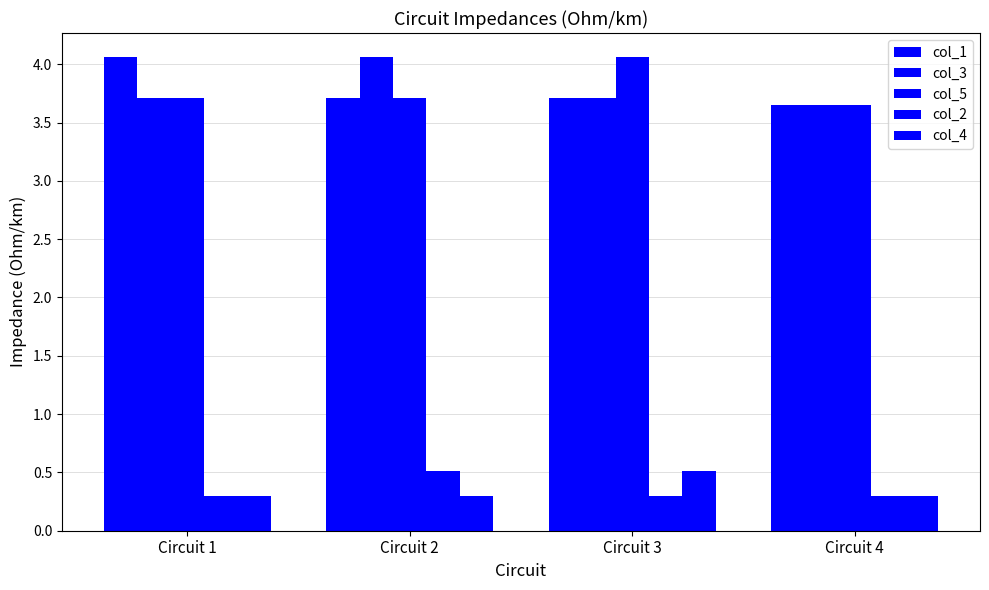

True or false: col_2 has a value of 0.5 at Circuit 2.

True